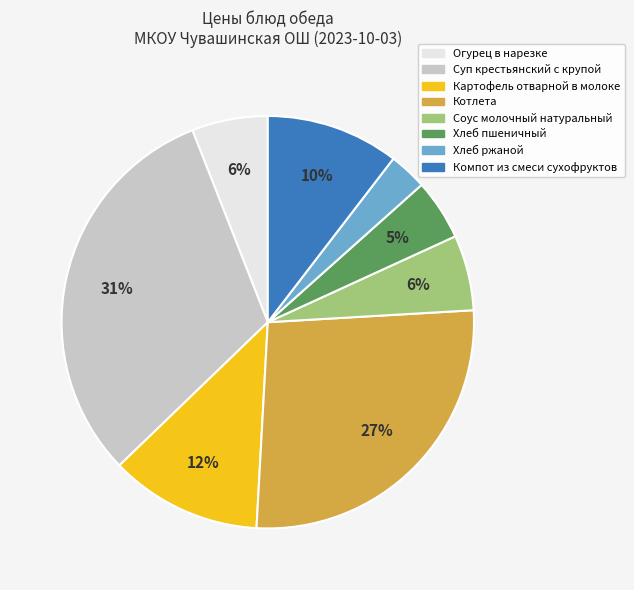

Is the sum of Огурец в нарезке and Котлета greater than half?

No